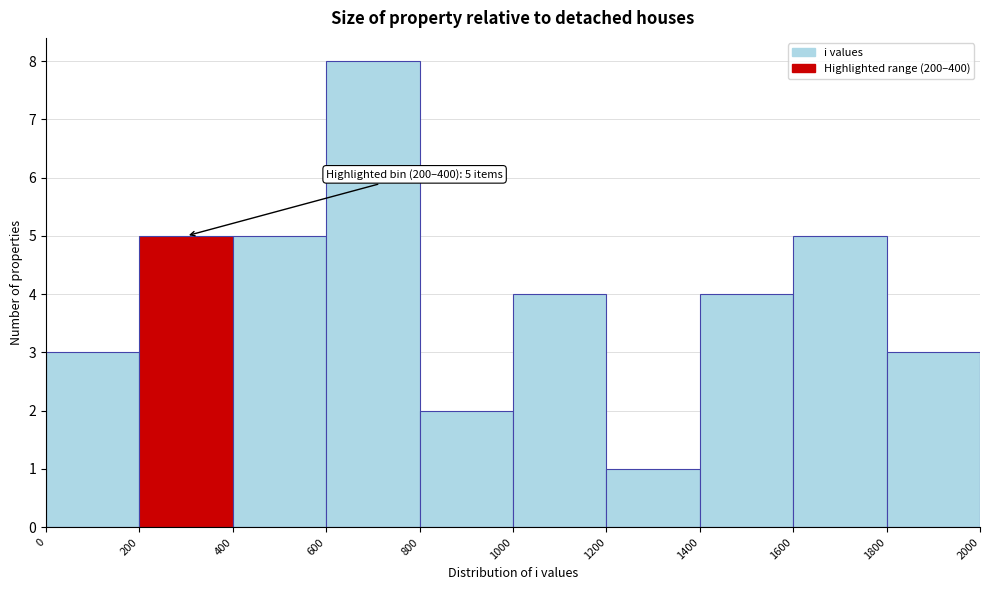

Which range on the x-axis has the tallest bar?

600 to 800